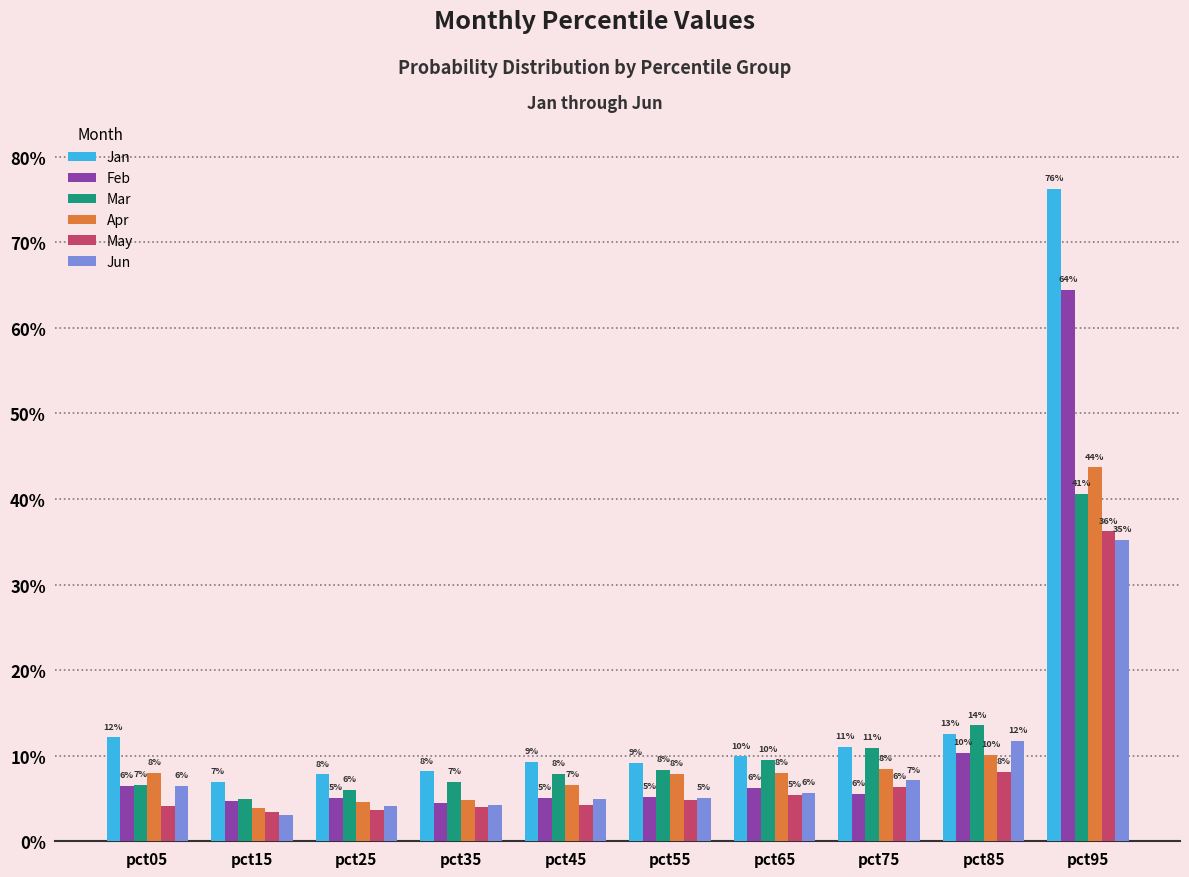

Rank the series at pct15 from lowest to highest value.

Jun, May, Apr, Feb, Mar, Jan